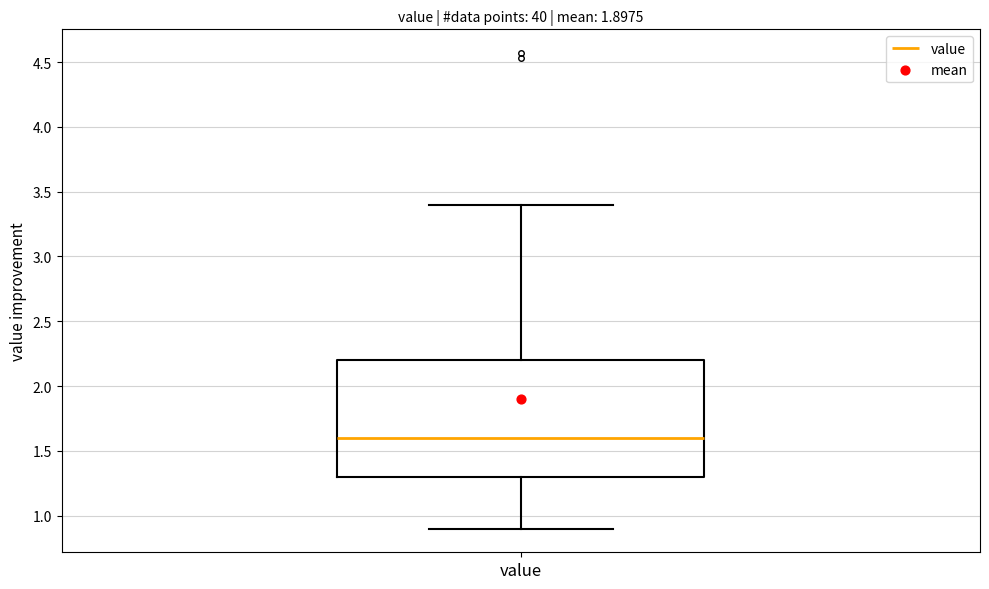

Transcribe this box plot: give where the median line is, the range the box spans, and where the two whiskers end, as read against the y-axis. The values are not printed on the chart, so give them approximately, as read against the axis.

median 1.6, box 1.3 to 2.2, whiskers 0.9 to 3.4